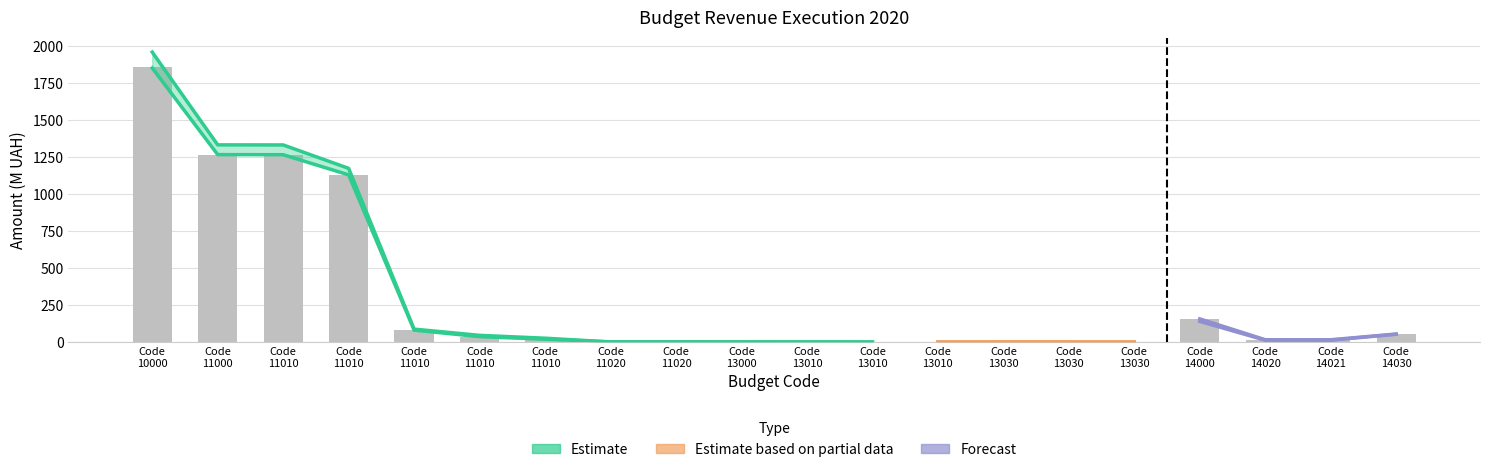

Rank the categories by value from highest to lowest.

Code
10000, Code
11000, Code
11010, Code
11010, Code
14000, Code
11010, Code
14030, Code
11010, Code
11010, Code
14020, Code
14021, Code
11020, Code
11020, Code
13000, Code
13030, Code
13030, Code
13010, Code
13010, Code
13030, Code
13010